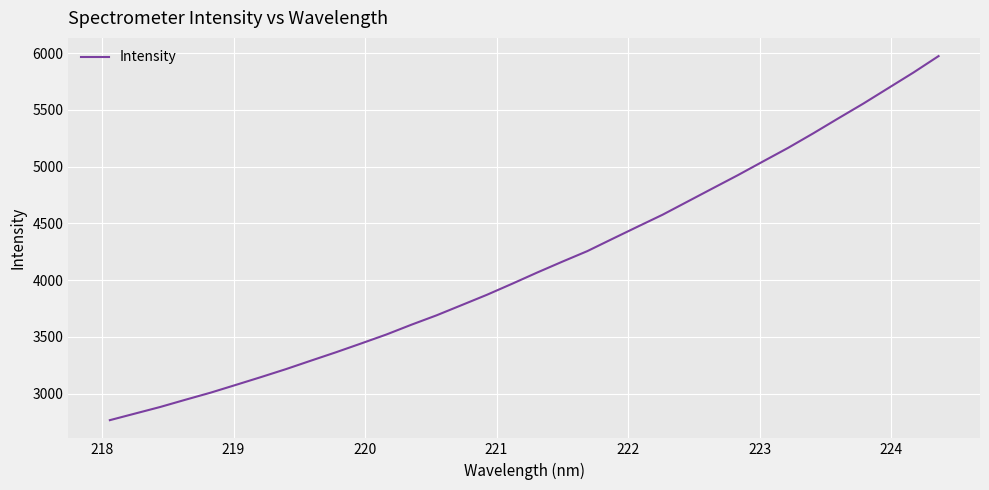

What is the difference between the maximum and minimum values?

3206.7